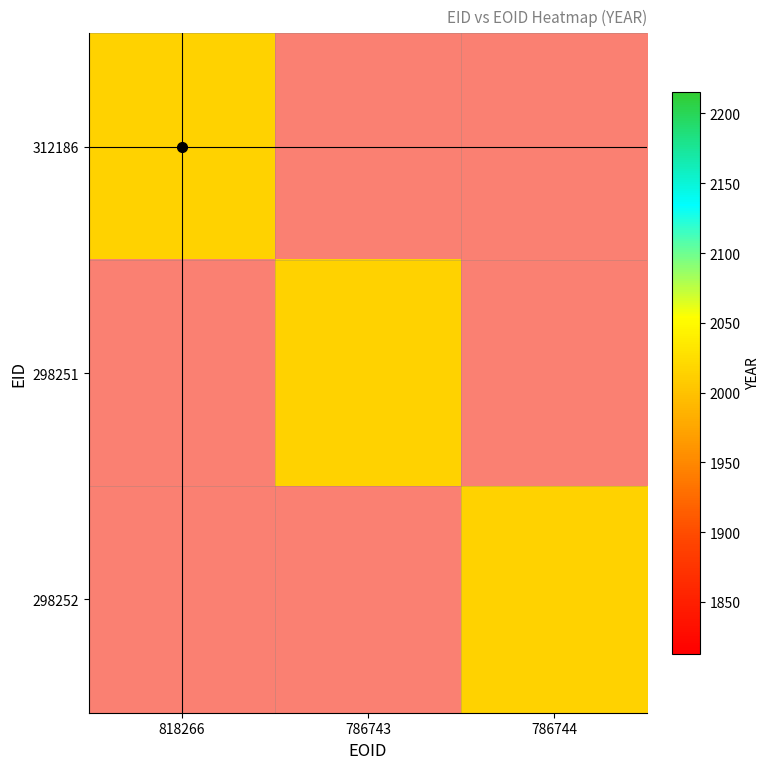

At 818266, list the series in order from smallest to largest.

298251, 298252, 312186